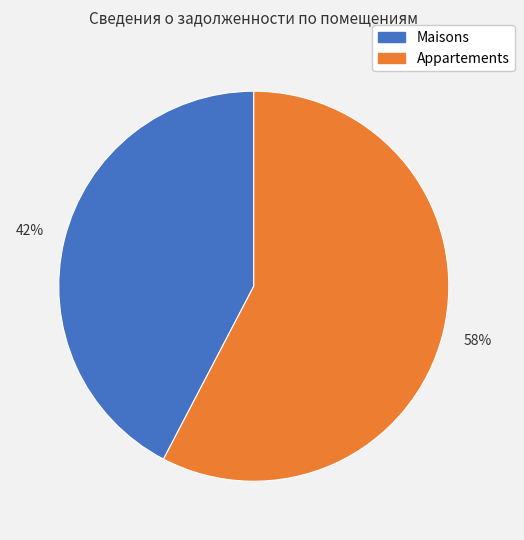

Does any single category account for the majority?

Yes